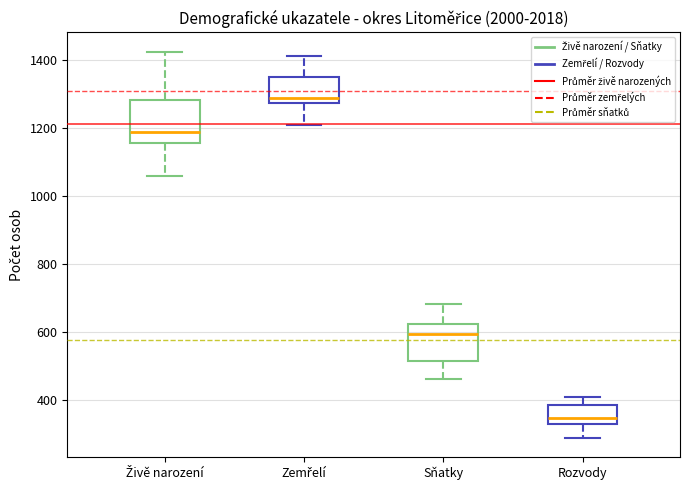

Which box has the highest median line?

Zemřelí